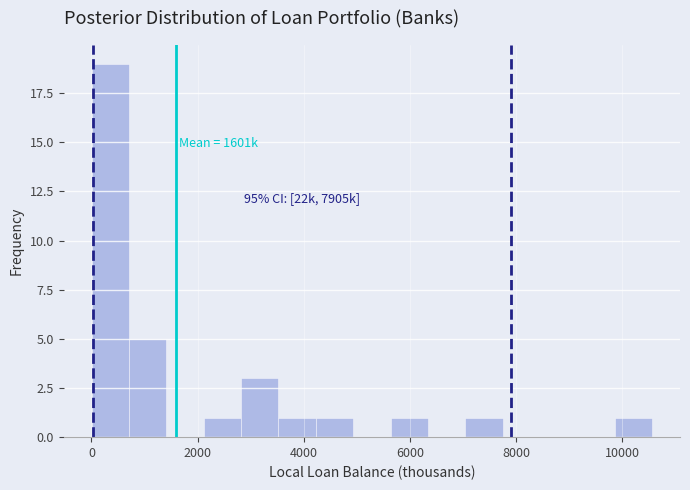

Around what value on the x-axis is the tallest bar? Give the approximate position of its centre, as read against the axis.

400